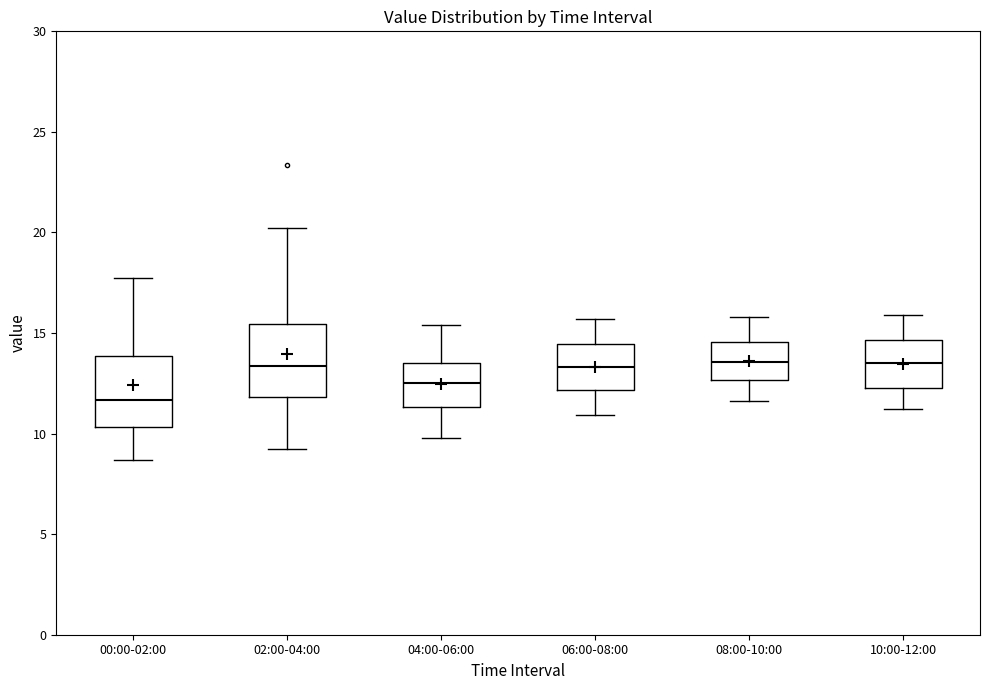

Reading left to right, transcribe this box plot: for each box, give where its median line is, the range the box spans, and where its two whiskers end, as read against the y-axis. The values are not printed on the chart, so give them approximately, as read against the axis.

00:00-02:00: median 11.5, box 10.5 to 14.0, whiskers 8.5 to 17.5
02:00-04:00: median 13.5, box 12.0 to 15.5, whiskers 9.0 to 20.0
04:00-06:00: median 12.5, box 11.5 to 13.5, whiskers 10.0 to 15.5
06:00-08:00: median 13.5, box 12.0 to 14.5, whiskers 11.0 to 15.5
08:00-10:00: median 13.5, box 12.5 to 14.5, whiskers 11.5 to 16.0
10:00-12:00: median 13.5, box 12.5 to 14.5, whiskers 11.0 to 16.0